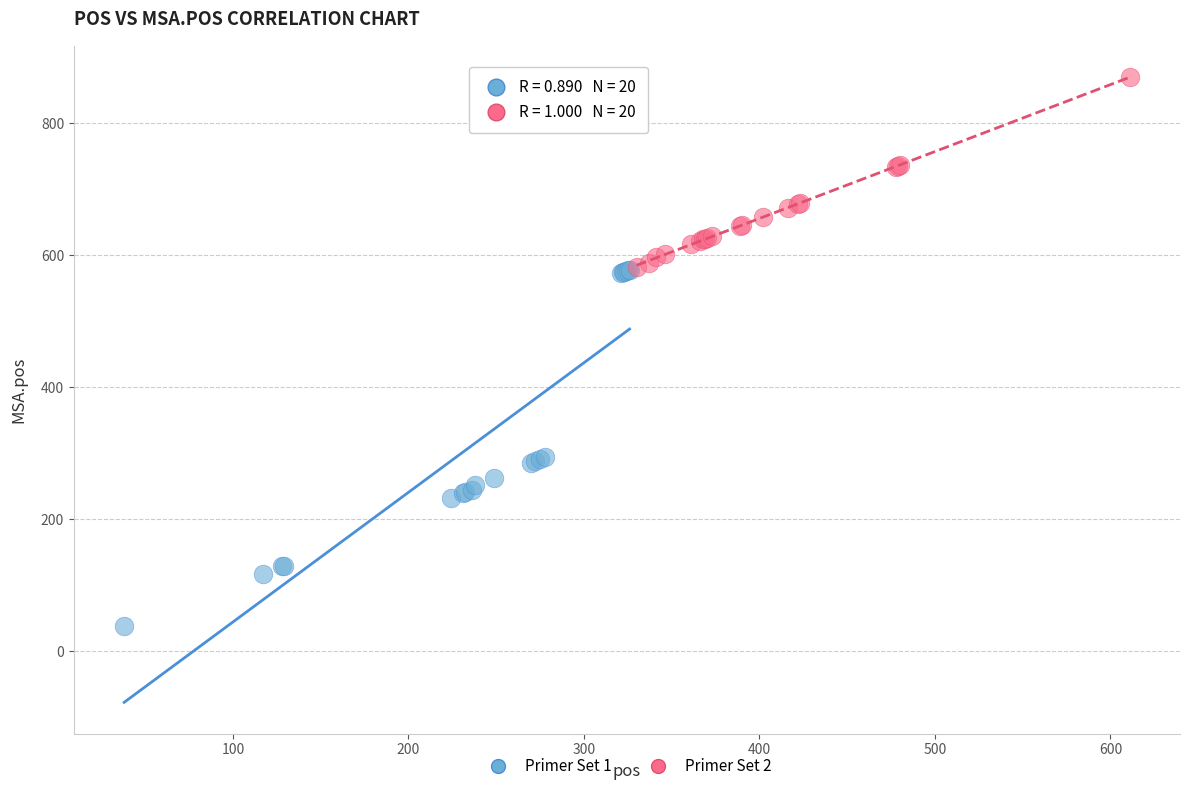

Which series contains the highest Y value?

Primer Set 2